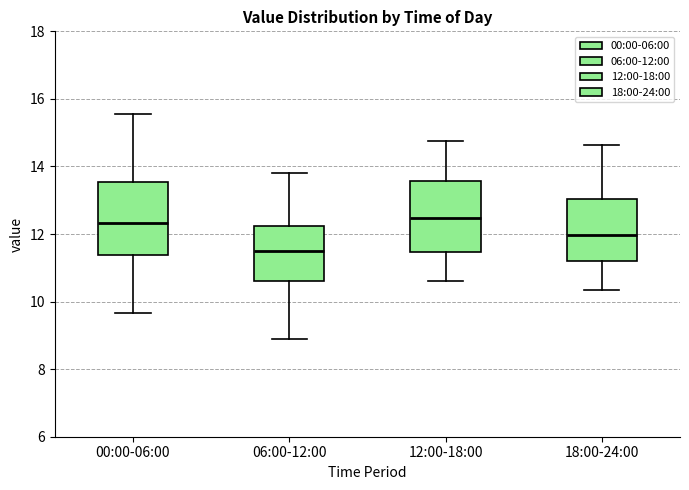

Reading left to right, read every box against the y-axis: the position of its median line, the range the box covers, and the ends of its whiskers. The values are not printed on the chart, so give them approximately, as read against the axis.

00:00-06:00: median 12.4, box 11.4 to 13.6, whiskers 9.6 to 15.6
06:00-12:00: median 11.6, box 10.6 to 12.2, whiskers 9.0 to 13.8
12:00-18:00: median 12.4, box 11.4 to 13.6, whiskers 10.6 to 14.8
18:00-24:00: median 12.0, box 11.2 to 13.0, whiskers 10.4 to 14.6